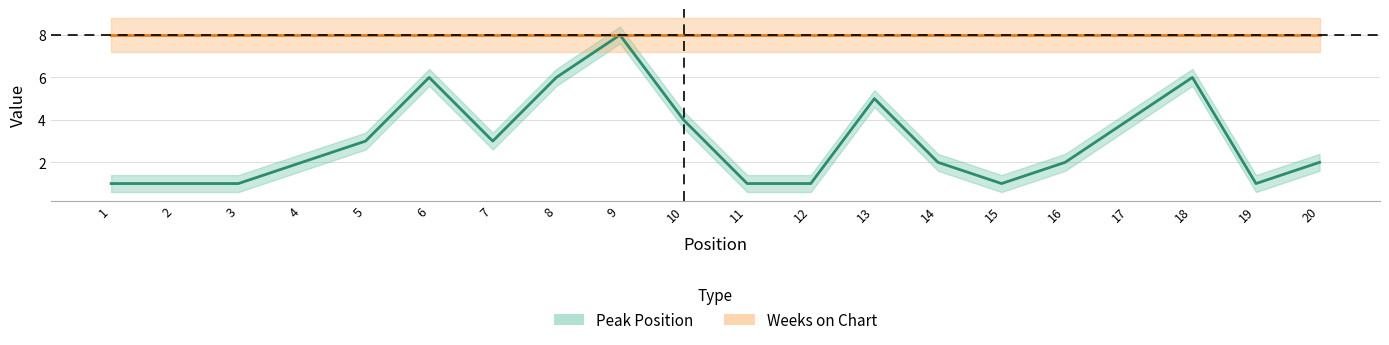

Where is Peak Position nearest to the value 4?

10